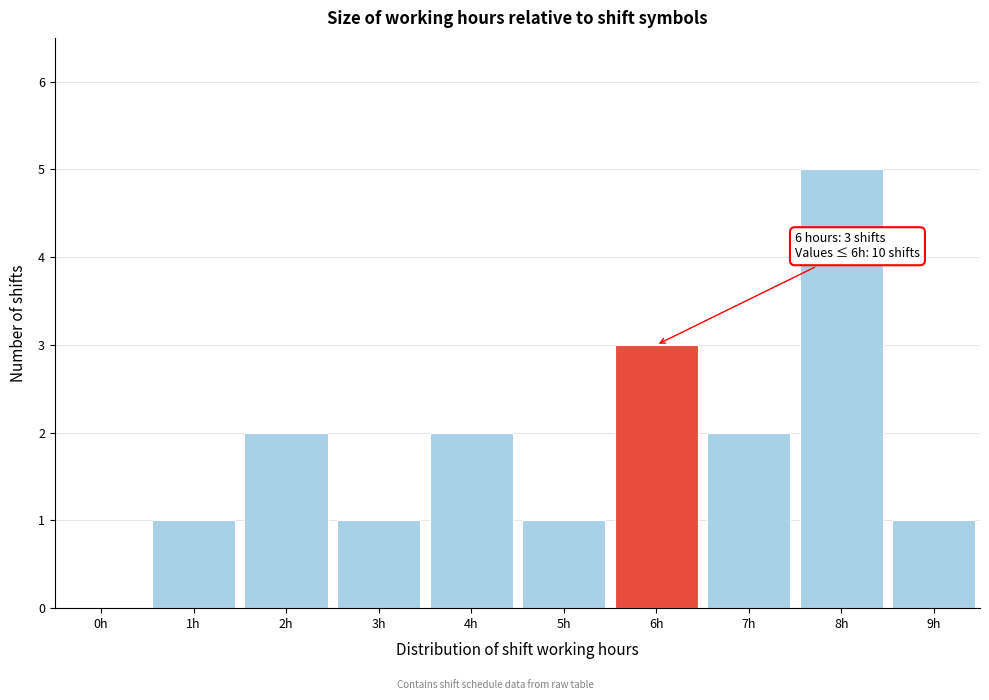

Reading left to right, transcribe all the data shown in this chart.

0h=0	1h=1	2h=2	3h=1	4h=2	5h=1	6h=3	7h=2	8h=5	9h=1